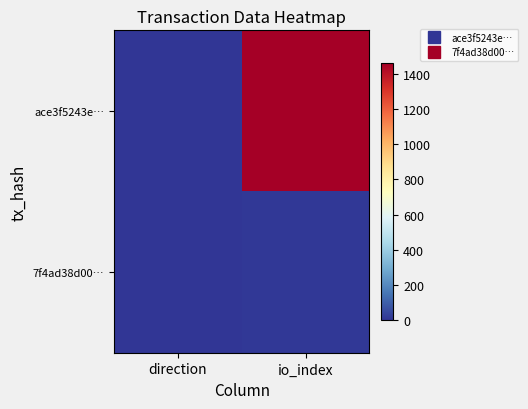

Reading right to left, list all the values displayed in this chart.

ace3f5243e…: io_index=1463	direction=-1
7f4ad38d00…: io_index=7	direction=1